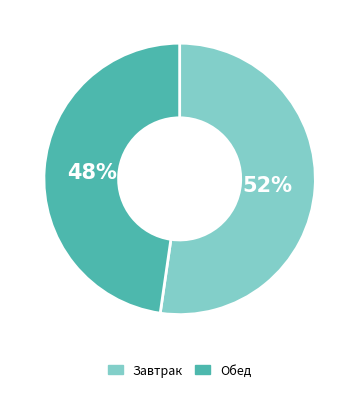

Does any single category account for the majority?

Yes